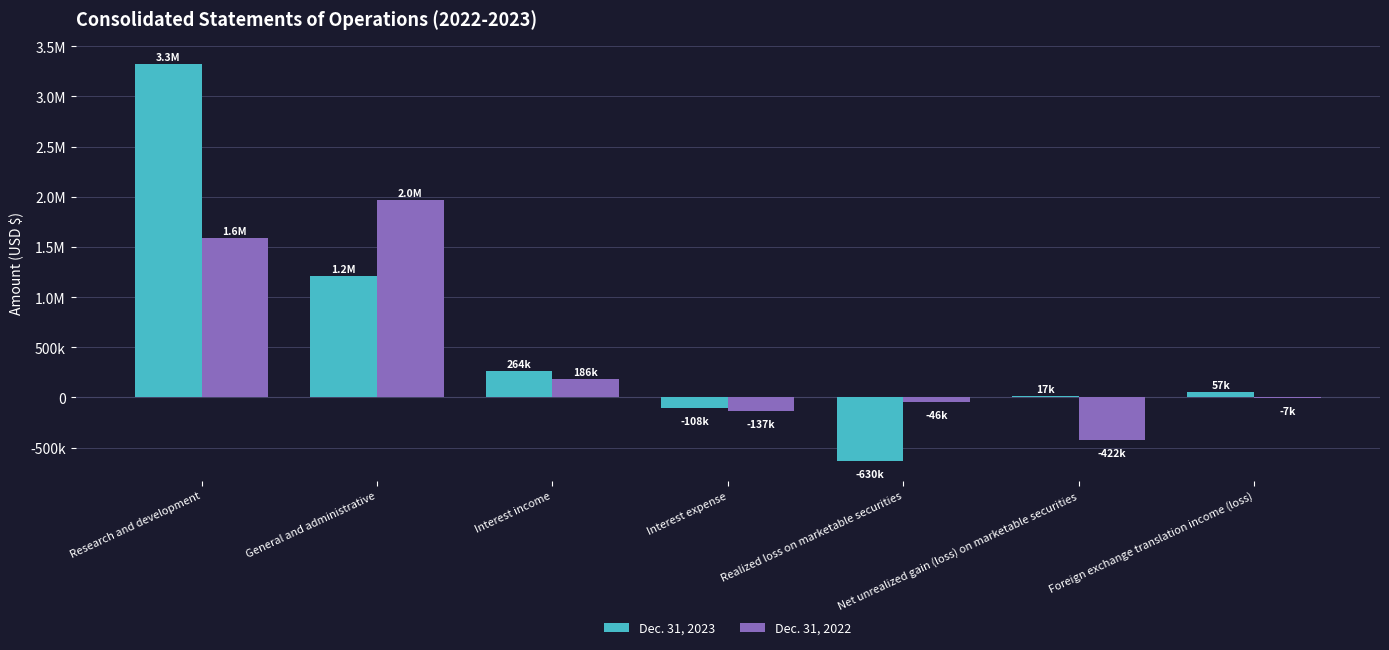

Which has a higher value, Research and development or Interest expense?

Research and development